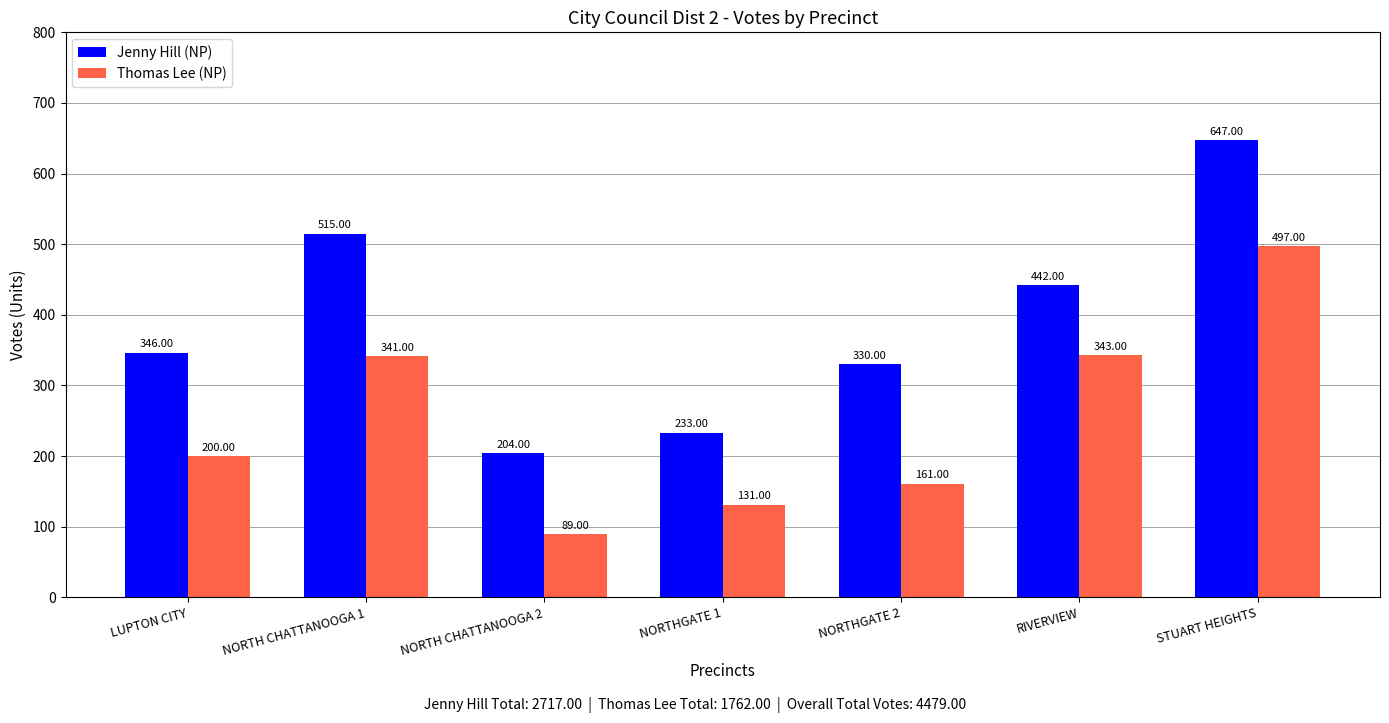

Which series has the largest total across all categories?

Jenny Hill (NP)